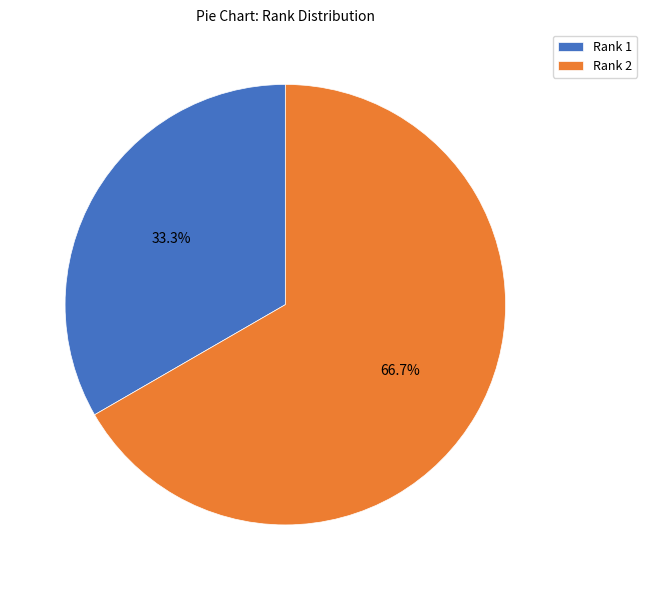

Which category accounts for the majority?

Rank 2